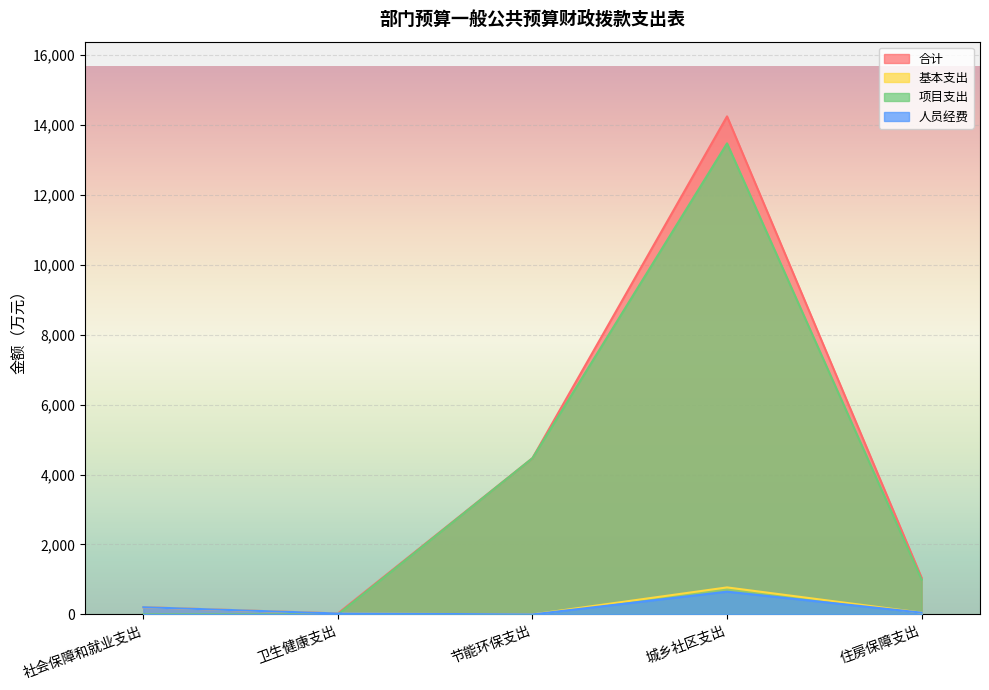

True or false: 合计 and 项目支出 cross at least once.

False